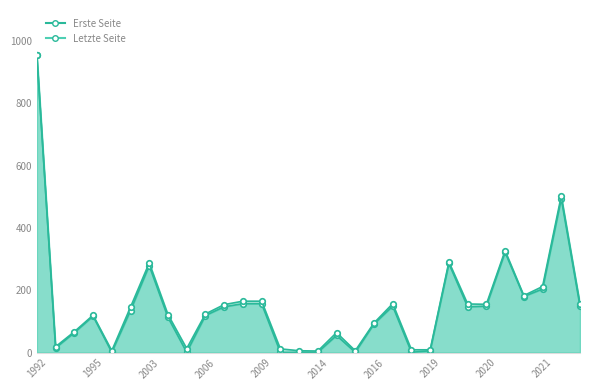

The Erste Seite line series shows 207 at 25. True or false?

False